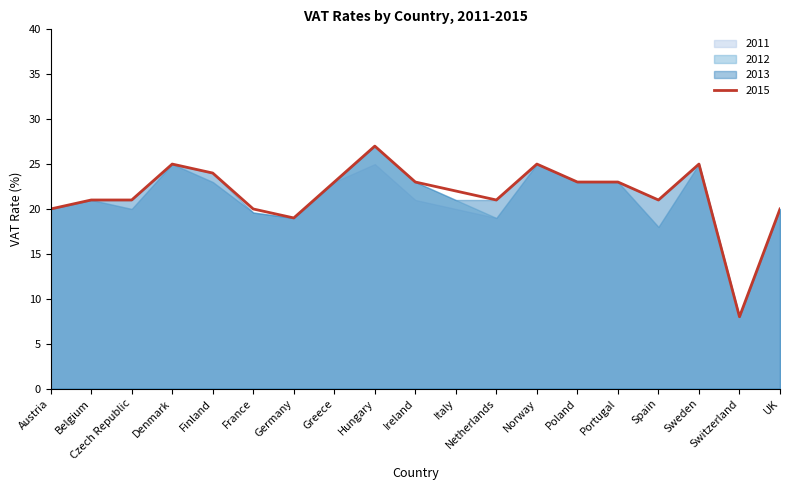

Reading right to left, list all the values displayed in this chart.

2011: UK=20.0	Switzerland=8.0	Sweden=25.0	Spain=18.0	Portugal=23.0	Poland=23.0	Norway=25.0	Netherlands=19.0	Italy=20.0	Ireland=21.0	Hungary=25.0	Greece=23.0	Germany=19.0	France=19.6	Finland=23.0	Denmark=25.0	Czech Republic=20.0	Belgium=21.0	Austria=20.0
2012: UK=20.0	Switzerland=8.0	Sweden=25.0	Spain=18.0	Portugal=23.0	Poland=23.0	Norway=25.0	Netherlands=19.0	Italy=21.0	Ireland=23.0	Hungary=27.0	Greece=23.0	Germany=19.0	France=19.6	Finland=23.0	Denmark=25.0	Czech Republic=20.0	Belgium=21.0	Austria=20.0
2013: UK=20.0	Switzerland=8.0	Sweden=25.0	Spain=21.0	Portugal=23.0	Poland=23.0	Norway=25.0	Netherlands=21.0	Italy=21.0	Ireland=23.0	Hungary=27.0	Greece=23.0	Germany=19.0	France=19.6	Finland=24.0	Denmark=25.0	Czech Republic=21.0	Belgium=21.0	Austria=20.0
2015: UK=20.0	Switzerland=8.0	Sweden=25.0	Spain=21.0	Portugal=23.0	Poland=23.0	Norway=25.0	Netherlands=21.0	Italy=22.0	Ireland=23.0	Hungary=27.0	Greece=23.0	Germany=19.0	France=20.0	Finland=24.0	Denmark=25.0	Czech Republic=21.0	Belgium=21.0	Austria=20.0